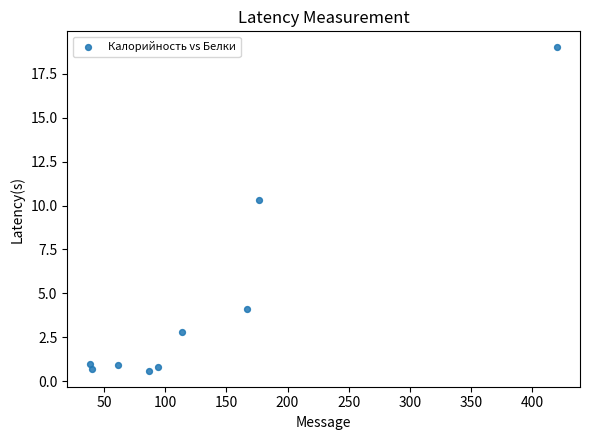

What Y value in the scatter plot is closest to 9?

10.3